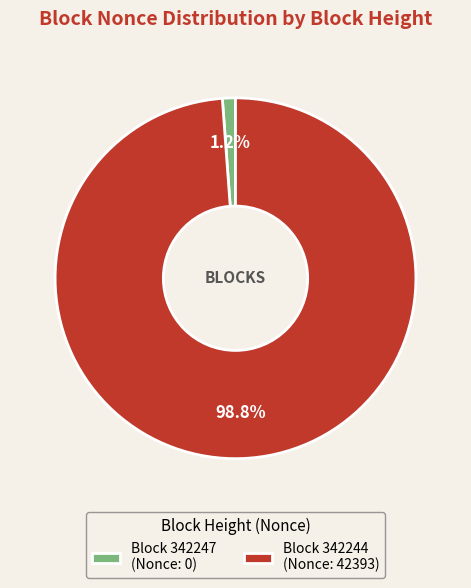

Rank the categories by value from highest to lowest.

Block 342244 (Nonce: 42393), Block 342247 (Nonce: 0)